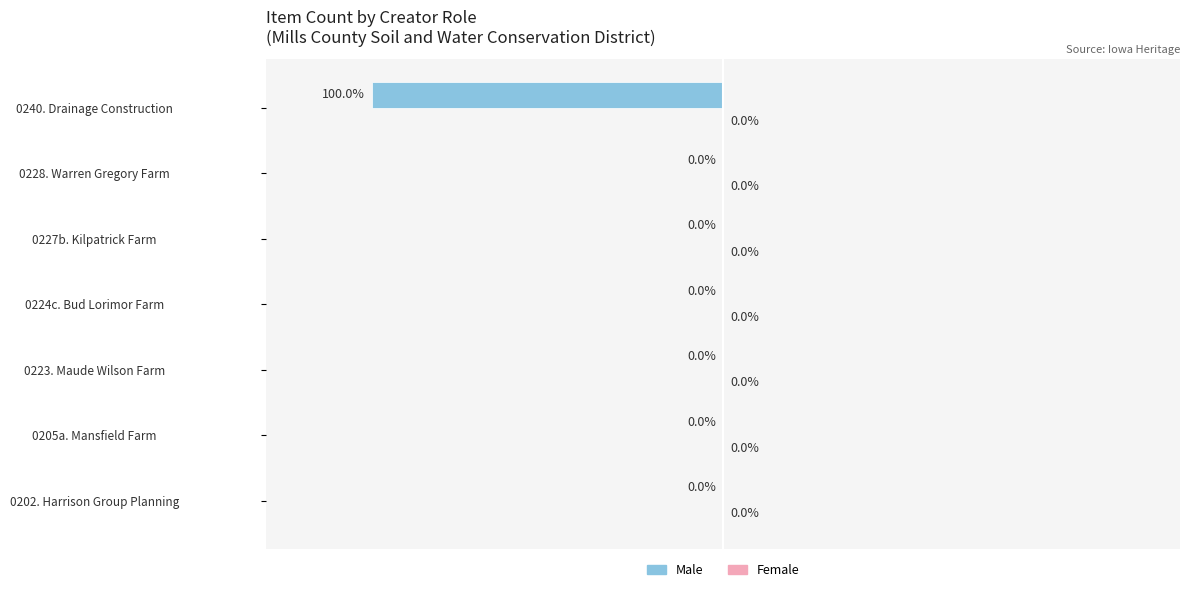

Which has a higher value, 0223. Maude Wilson Farm or 0240. Drainage Construction?

0223. Maude Wilson Farm